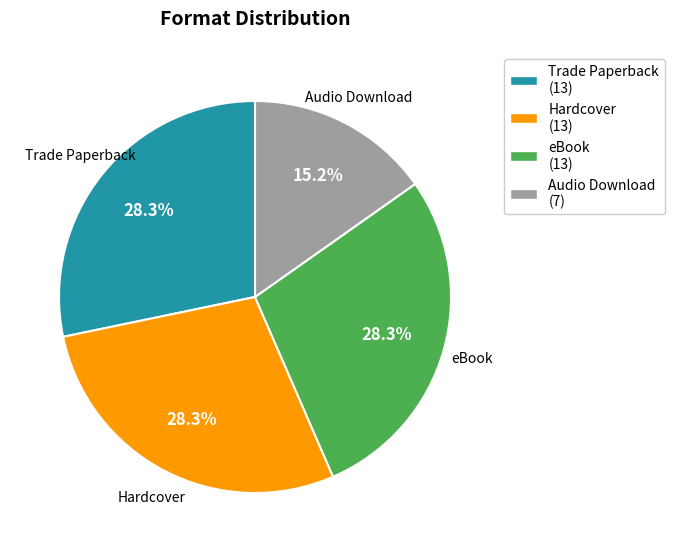

How many slices are in this pie chart?

4